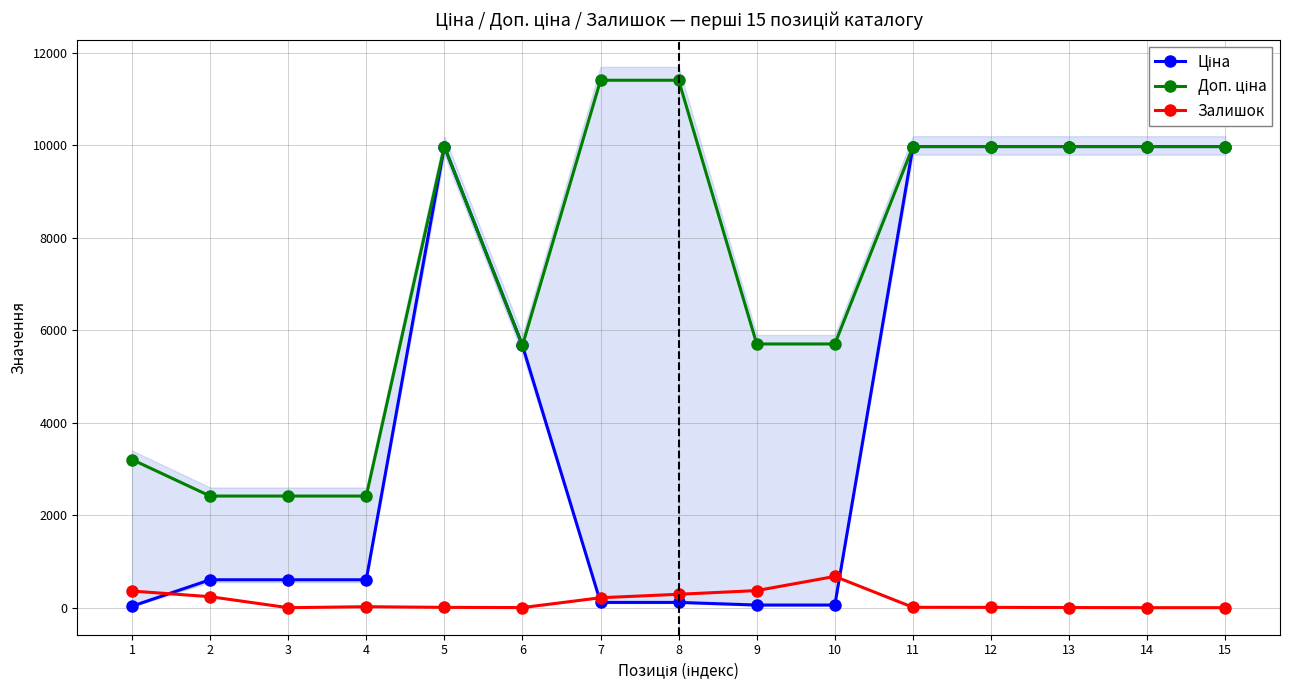

Does the chart display data point markers on the line(s)?

Yes